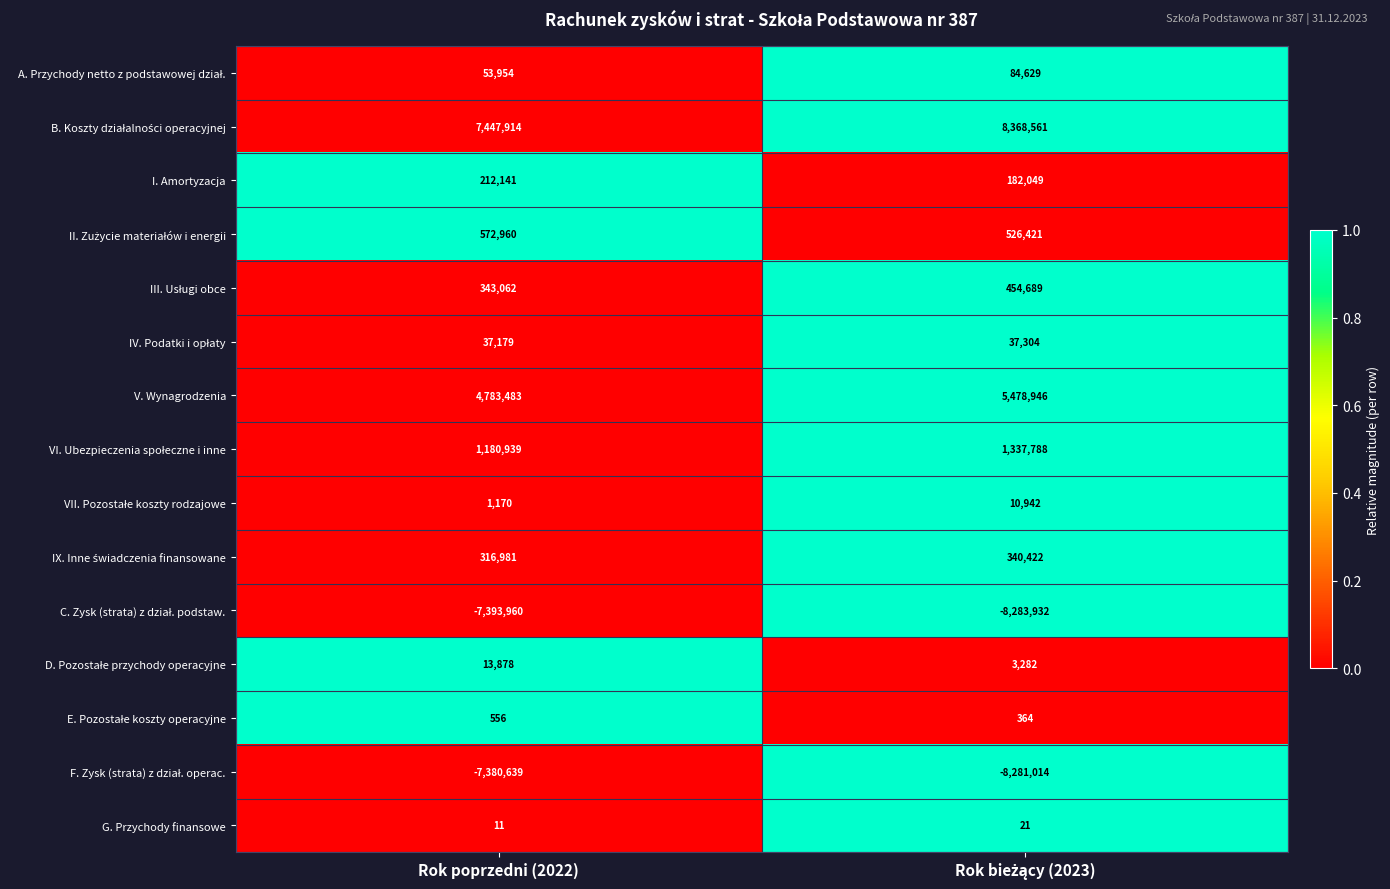

What is the spread (max minus min) of values at Rok poprzedni (2022)?

14841874